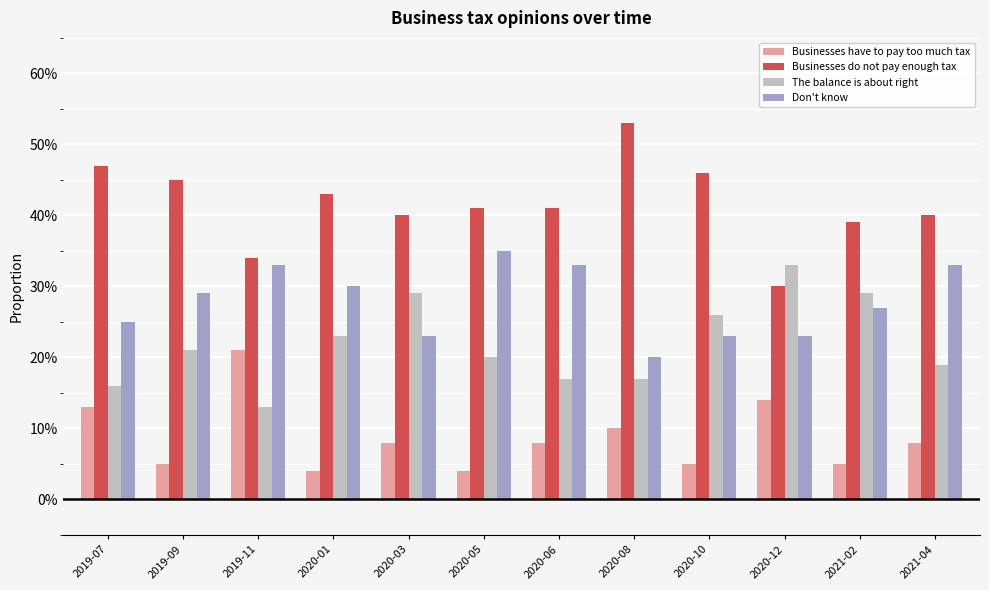

What are all the series names shown in the legend?

Businesses have to pay too much tax, Businesses do not pay enough tax, The balance is about right, Don't know